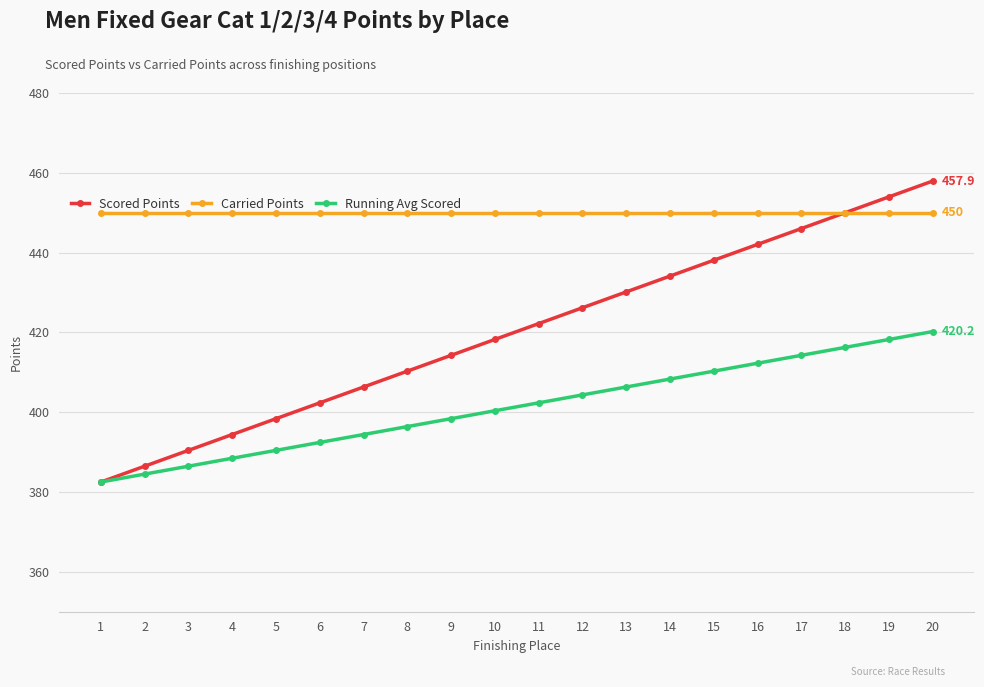

The Carried Points series shows 105.3 at 8. True or false?

False